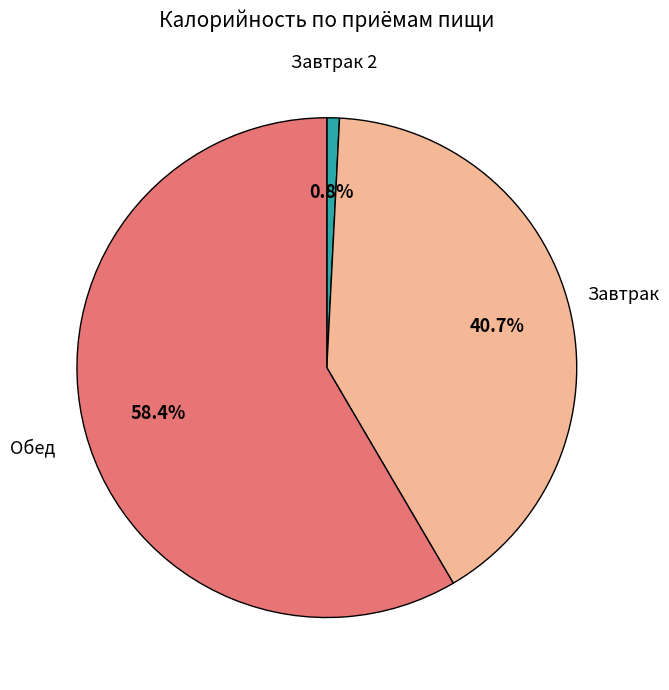

Is there any slice that represents more than half of the pie?

Yes